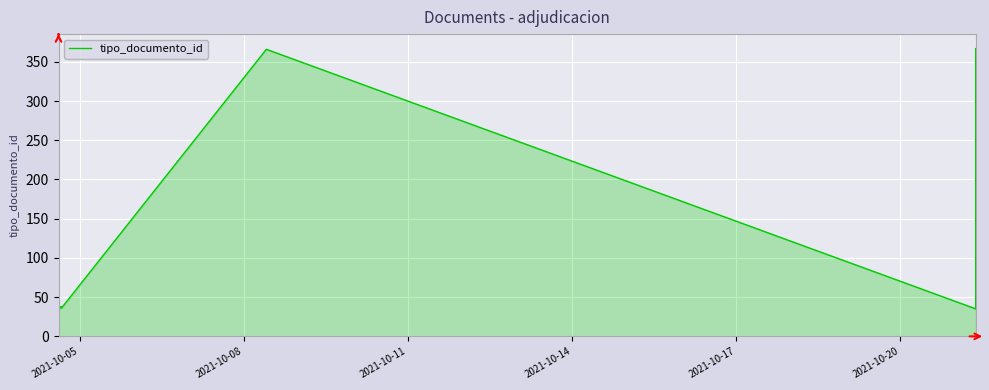

Does the chart display data point markers on the line(s)?

No